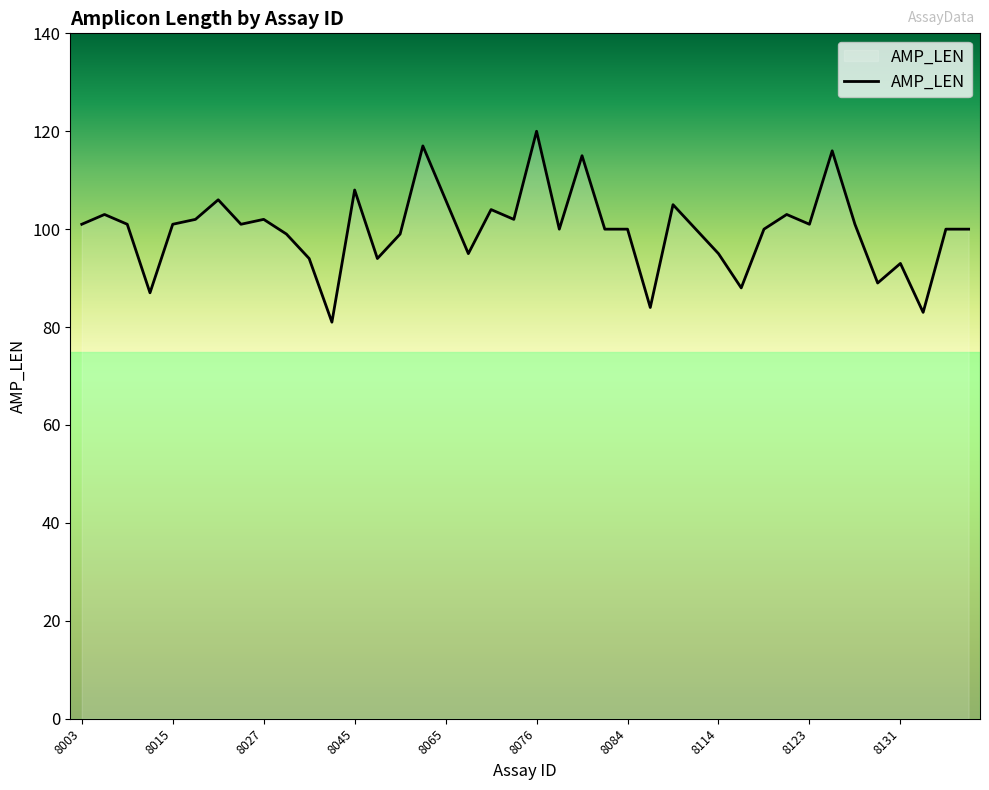

What is the greatest value displayed?

120